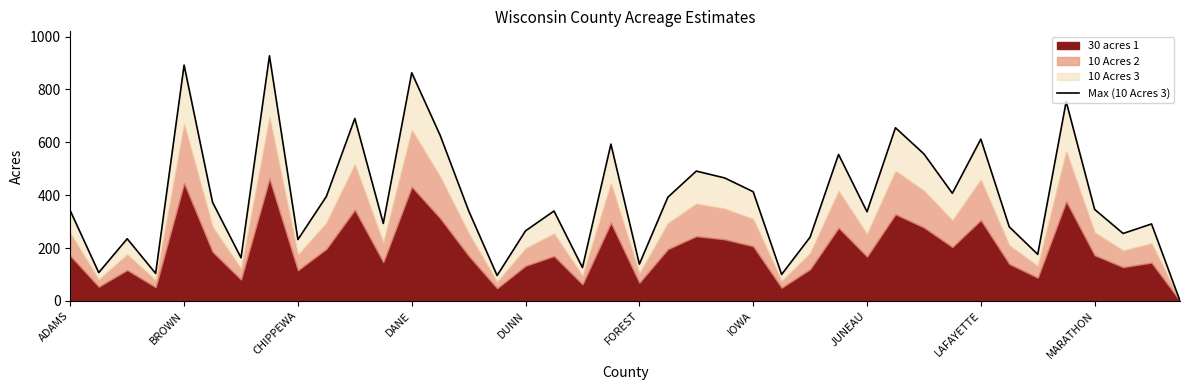

What is the average value?

387